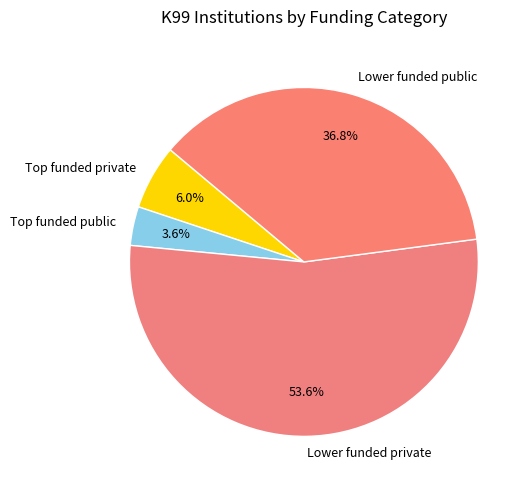

How many slices are in this pie chart?

4